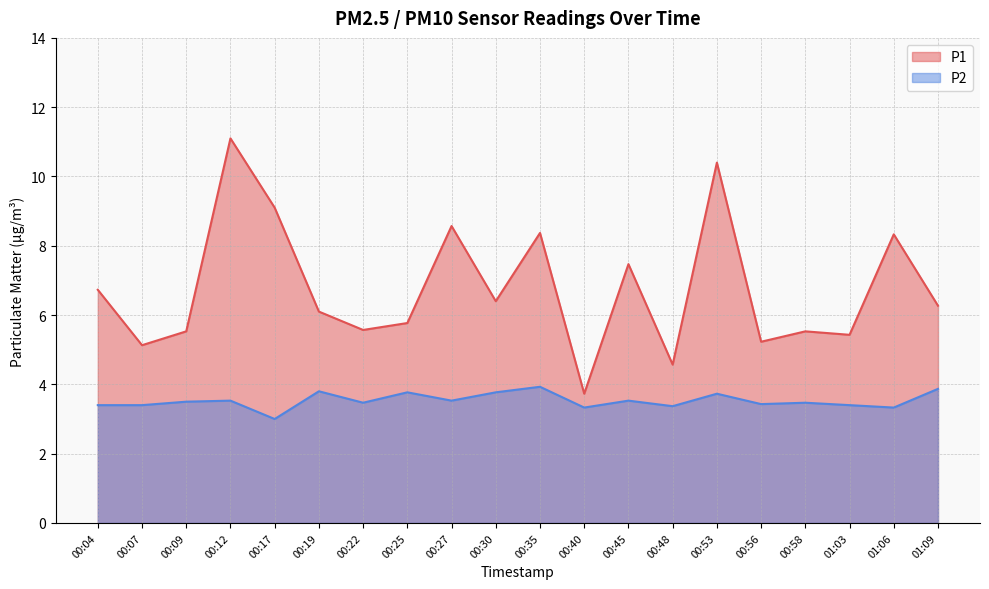

What is the difference between the second highest and second lowest values in the P2 series?

0.5